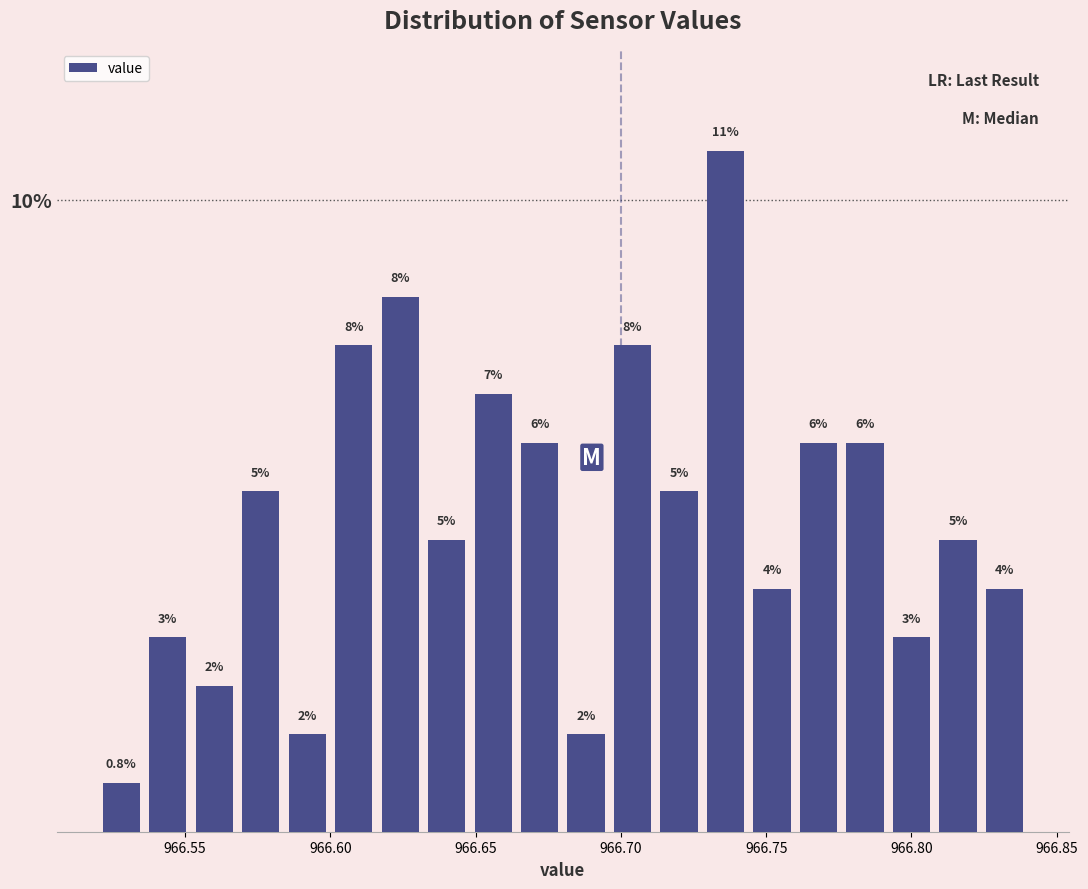

Around what value on the x-axis is the tallest bar? Give the approximate position of its centre, as read against the axis.

966.735